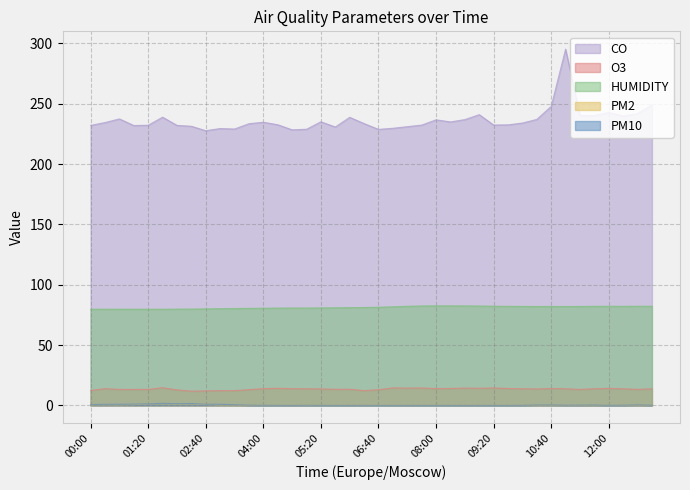

At which label does CO reach its minimum?

02:40